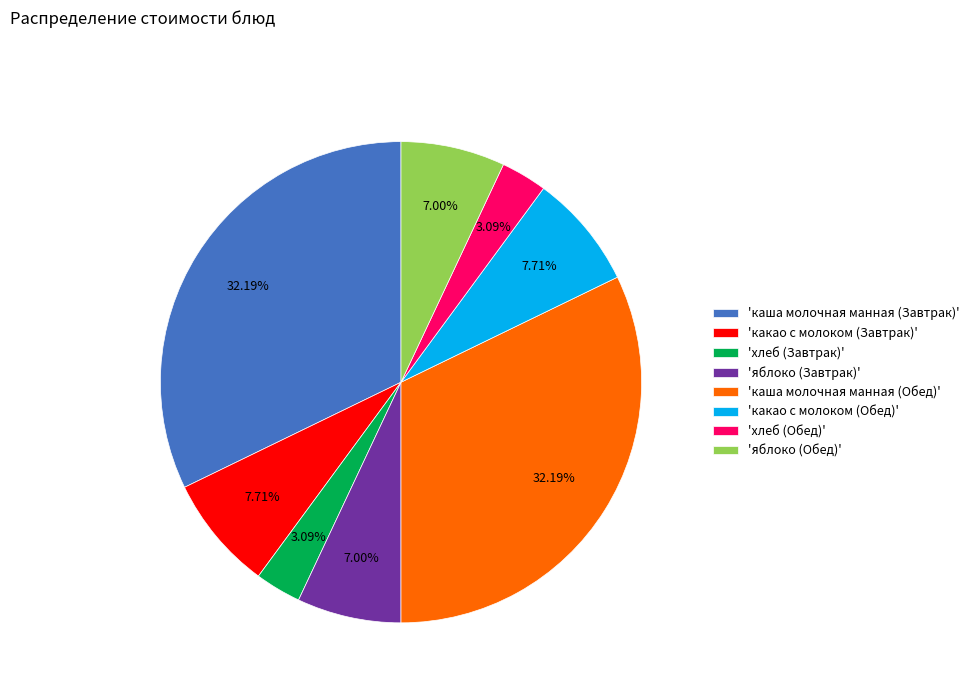

Is there any slice that represents more than half of the pie?

No